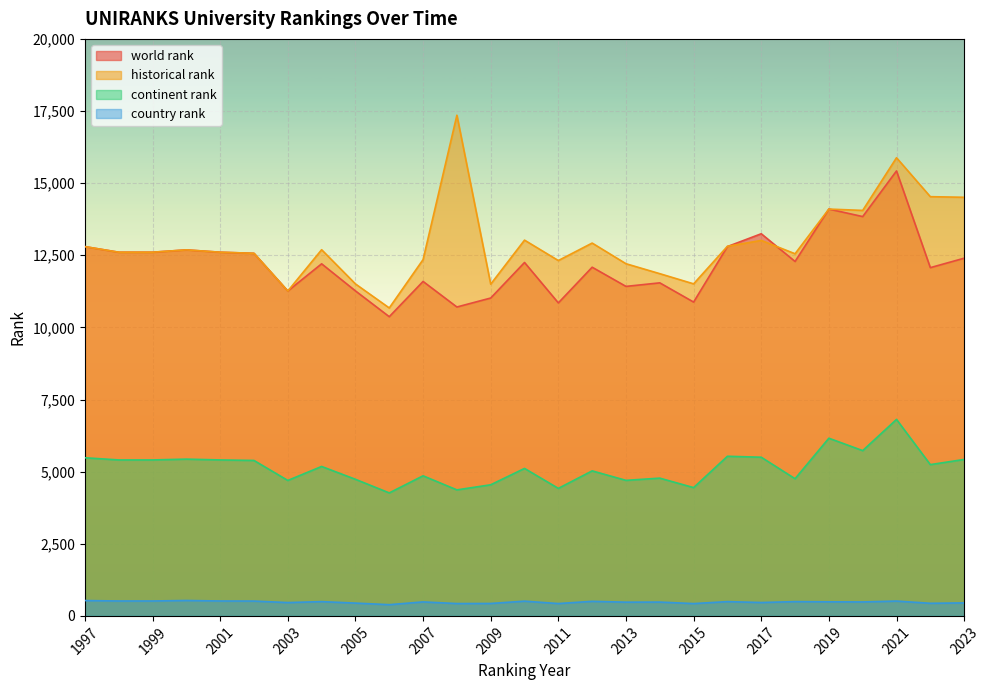

What is the value of the country rank point at the 12th from the left?

428.0